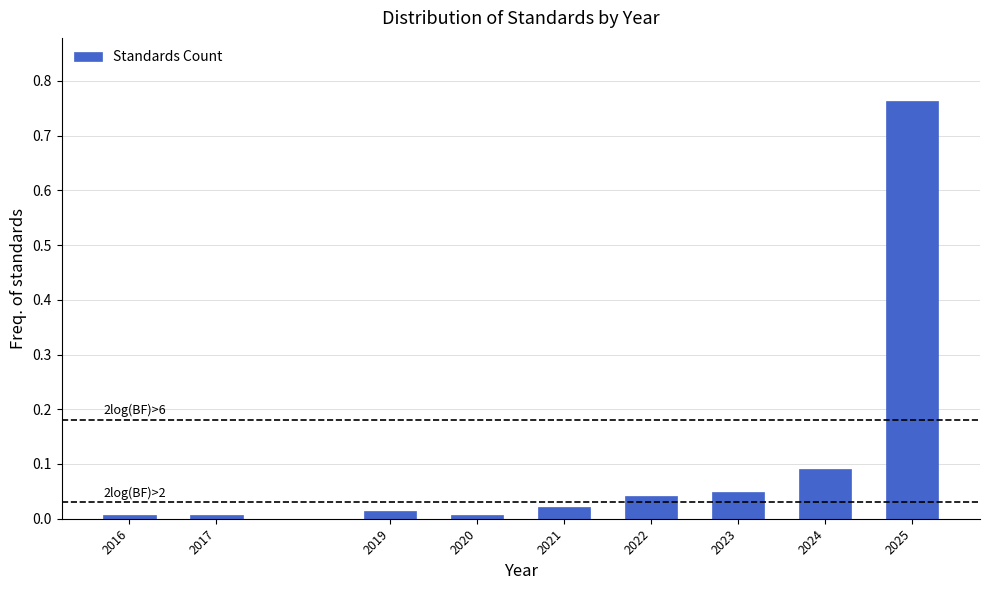

What is the difference between the values at 2025 and 2023?

0.7